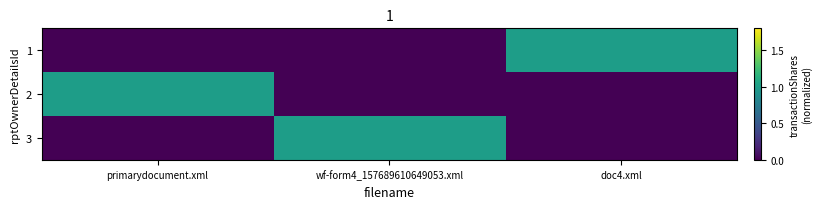

Which has a higher value, primarydocument.xml or doc4.xml?

doc4.xml